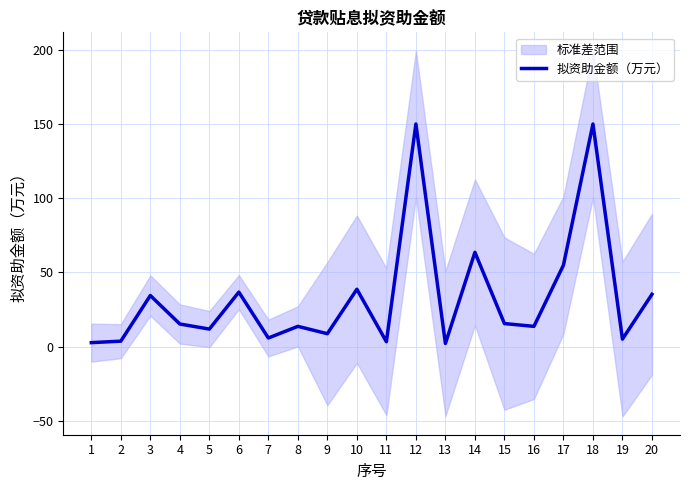

True or false: there are more than 2 points higher than both neighbors.

True